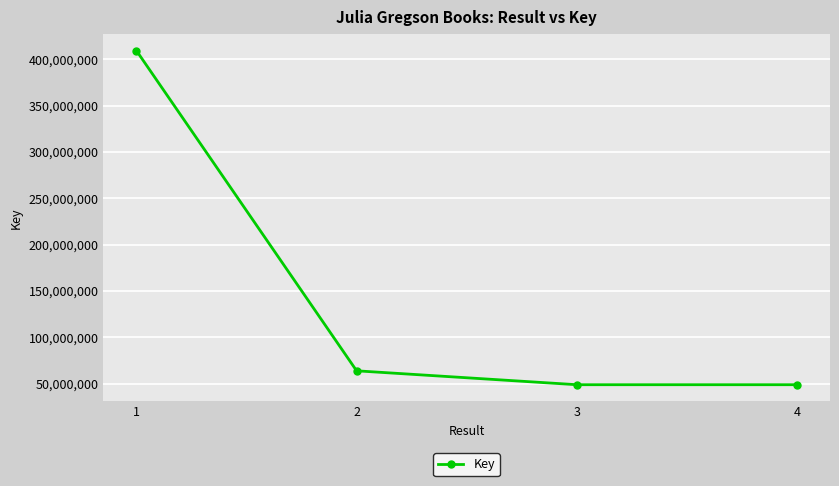

What is the sum of the values at 1 and 3?

458039717